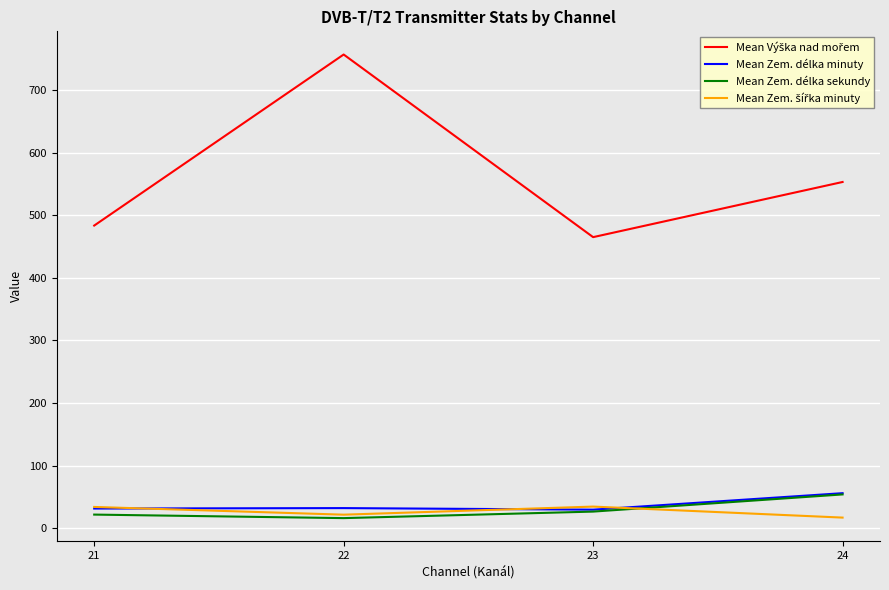

How many lines are shown in the chart?

4